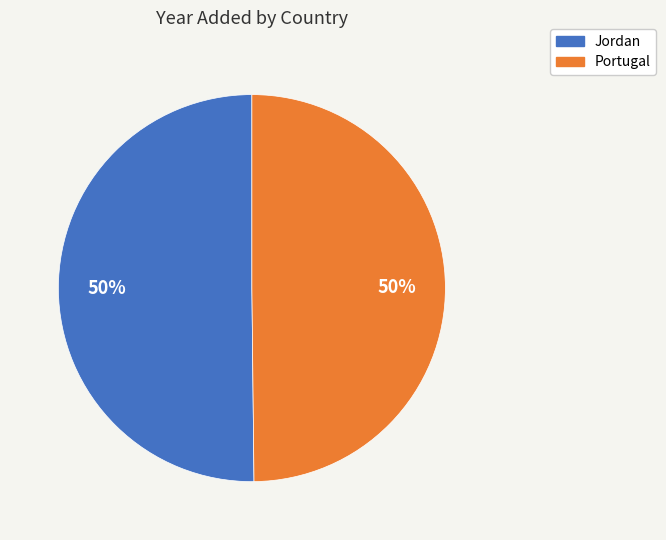

To the nearest percent, what is the average slice percentage?

50%